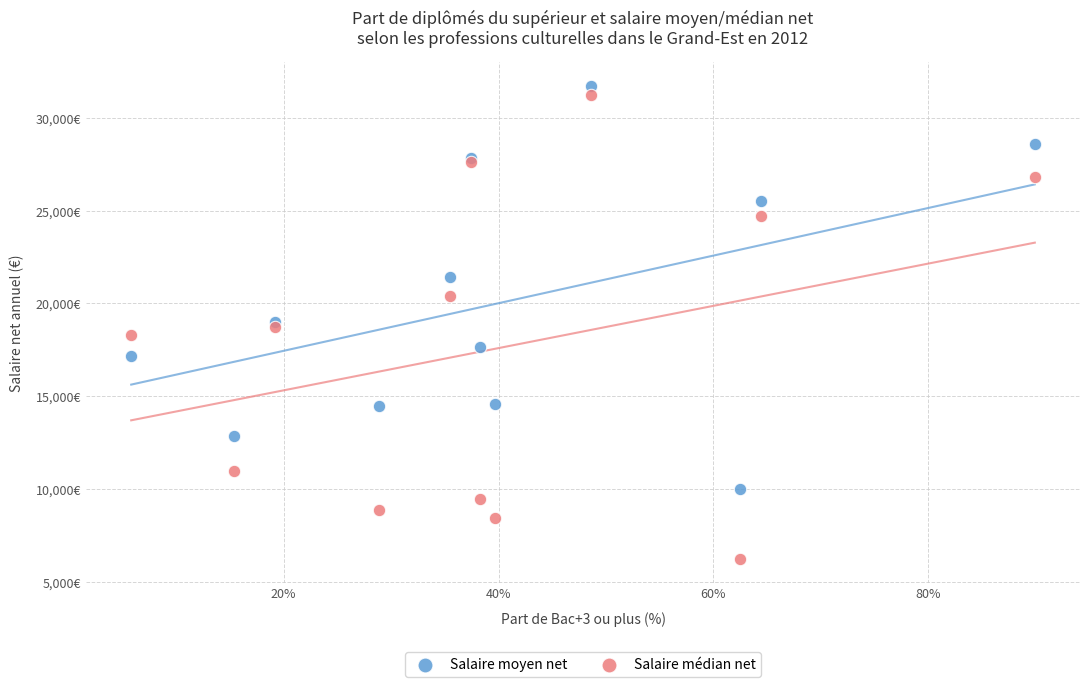

Which series reaches the minimum Y coordinate?

Salaire médian net